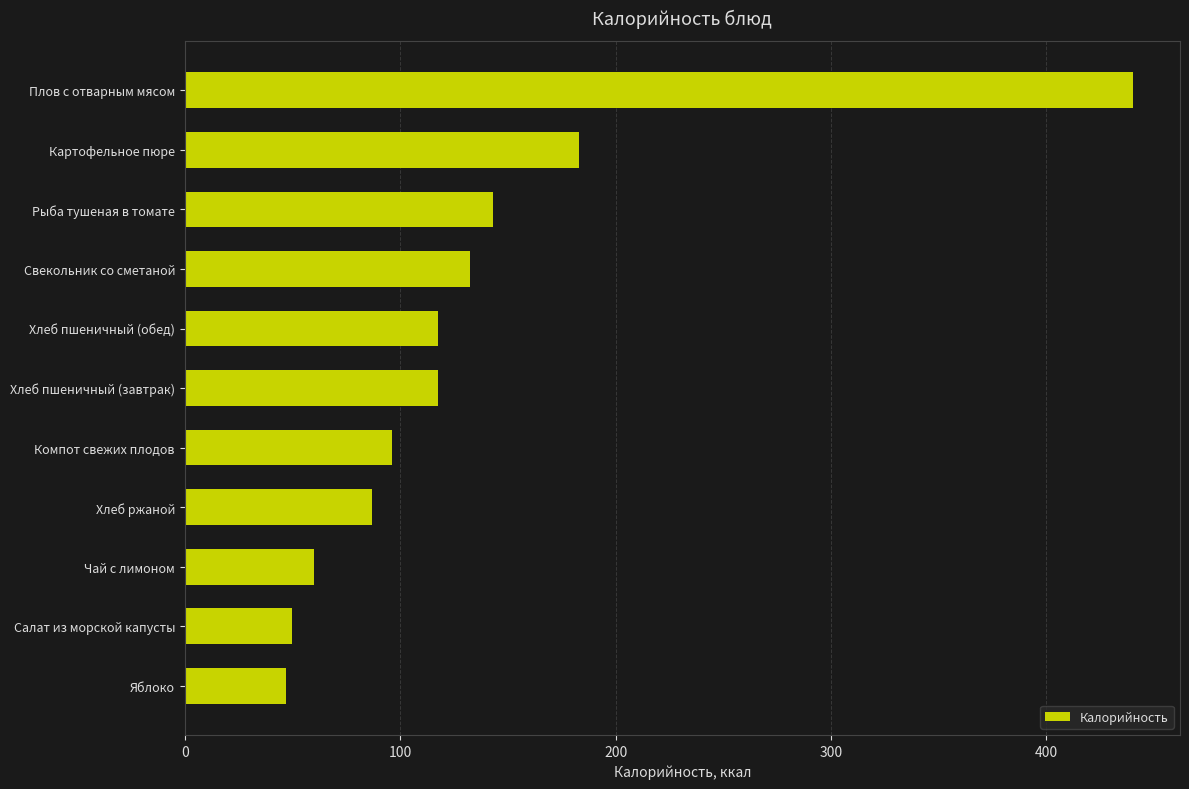

Reading bottom to top, extract all data points from this chart.

Яблоко=47.0	Салат из морской капусты=50.0	Чай с лимоном=60.0	Хлеб ржаной=87.0	Компот свежих плодов=96.0	Хлеб пшеничный (завтрак)=117.5	Хлеб пшеничный (обед)=117.5	Свекольник со сметаной=132.2	Рыба тушеная в томате=143.0	Картофельное пюре=183.0	Плов с отварным мясом=440.0